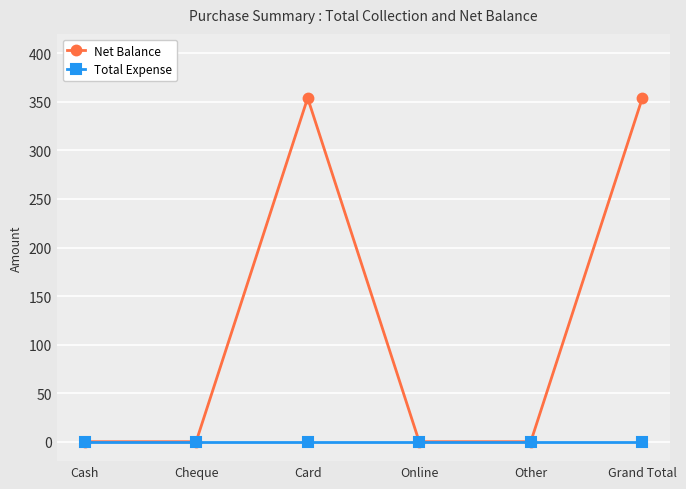

List the series in order of their peak value, lowest first.

Total Expense, Net Balance